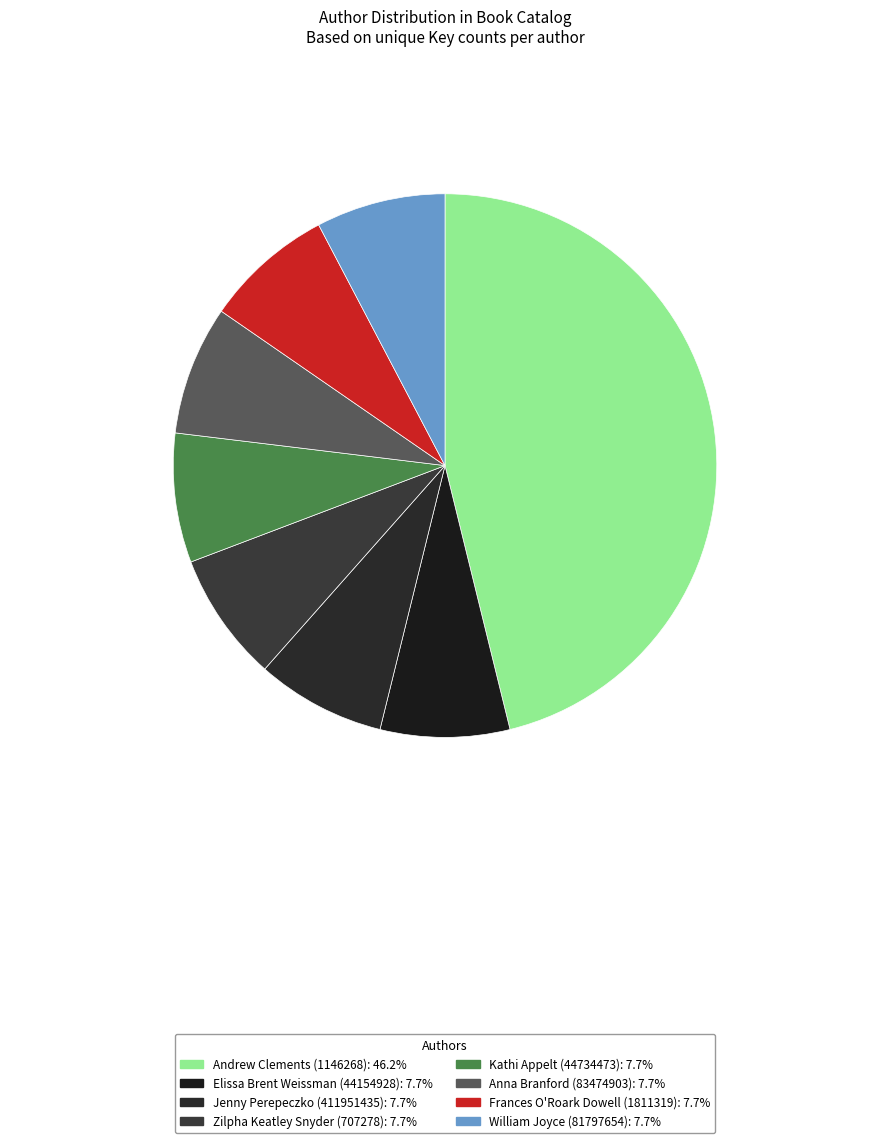

Does Elissa Brent Weissman (44154928) account for over 50% of the chart?

No